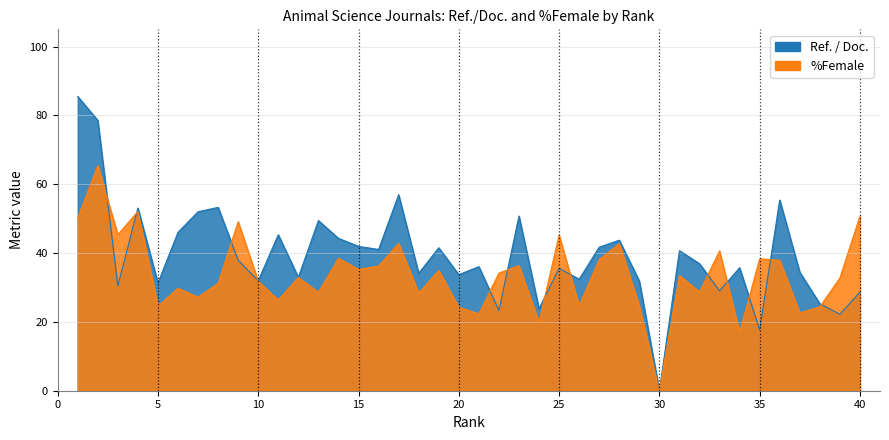

True or false: %Female and Ref. / Doc. intersect in this chart.

True